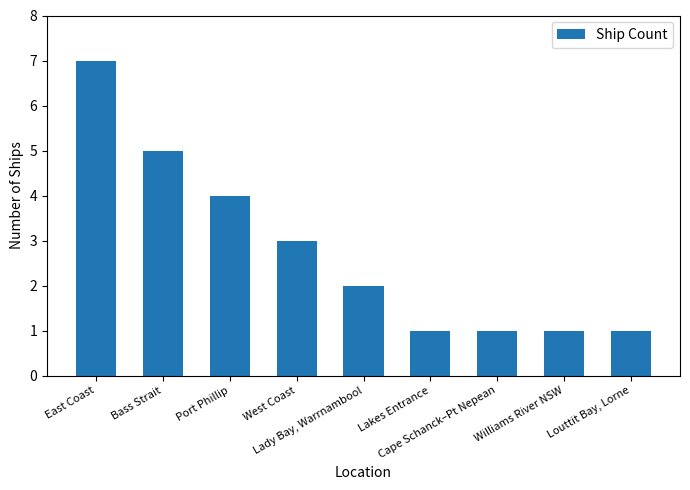

What is the greatest value displayed?

7